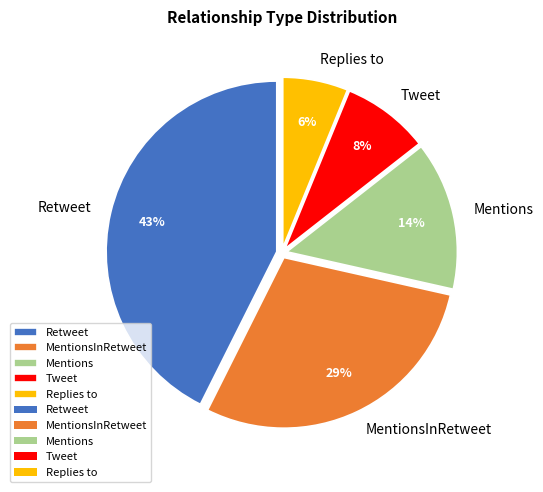

Which slice is the largest?

Retweet